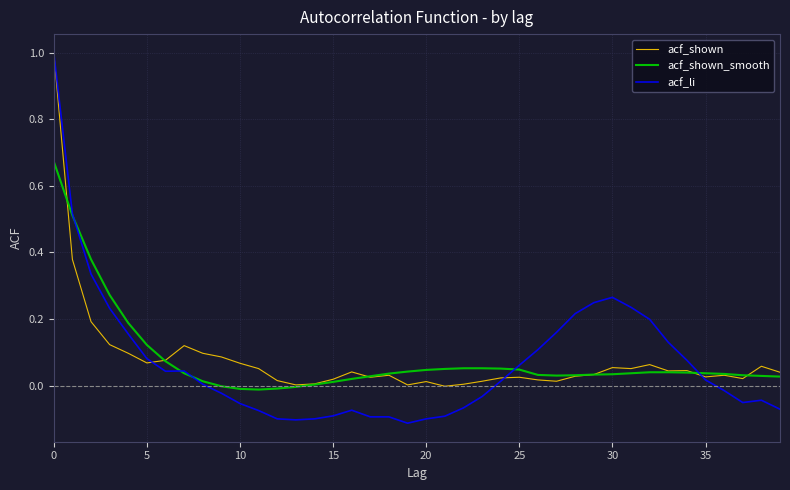

What is the greatest value displayed?

1.0